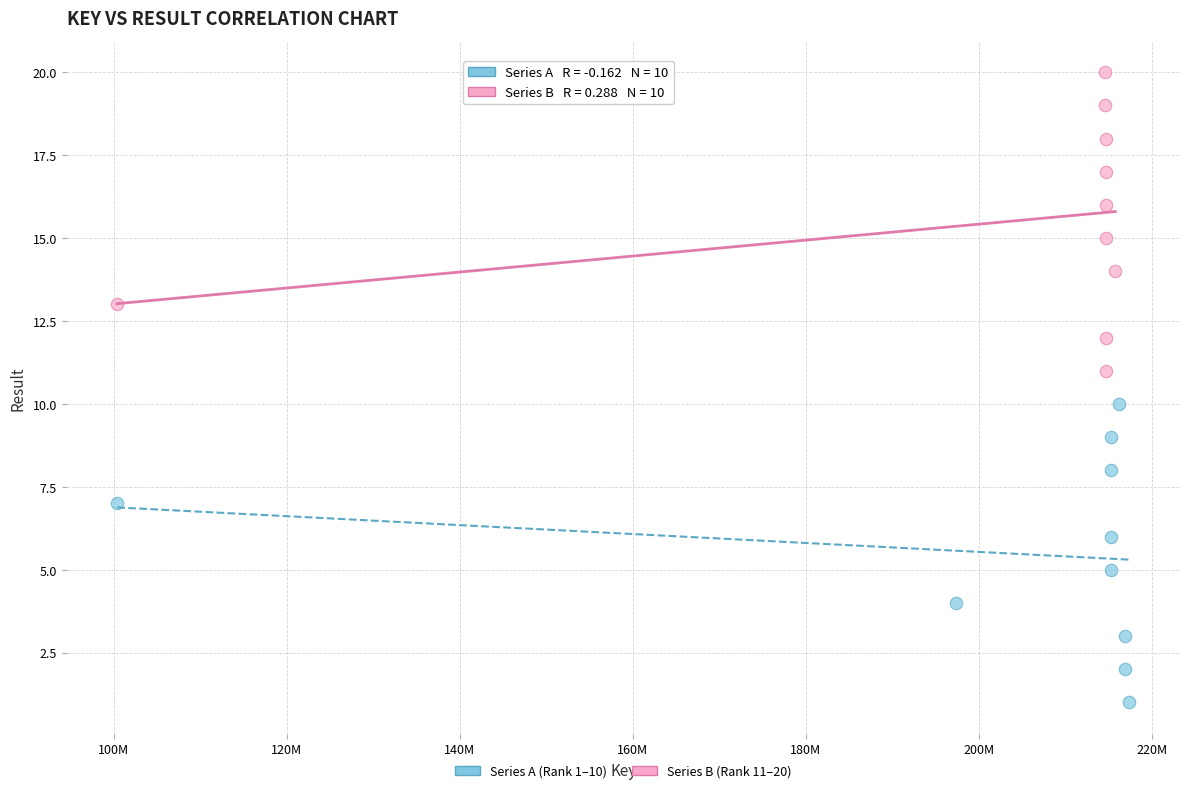

Which series reaches the maximum Y coordinate?

Series B (Rank 11–20)